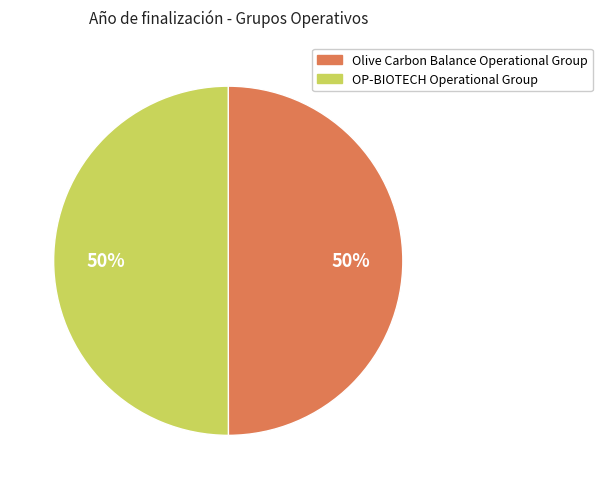

To the nearest percent, what is the combined percentage of Olive Carbon Balance Operational Group and OP-BIOTECH Operational Group?

100%